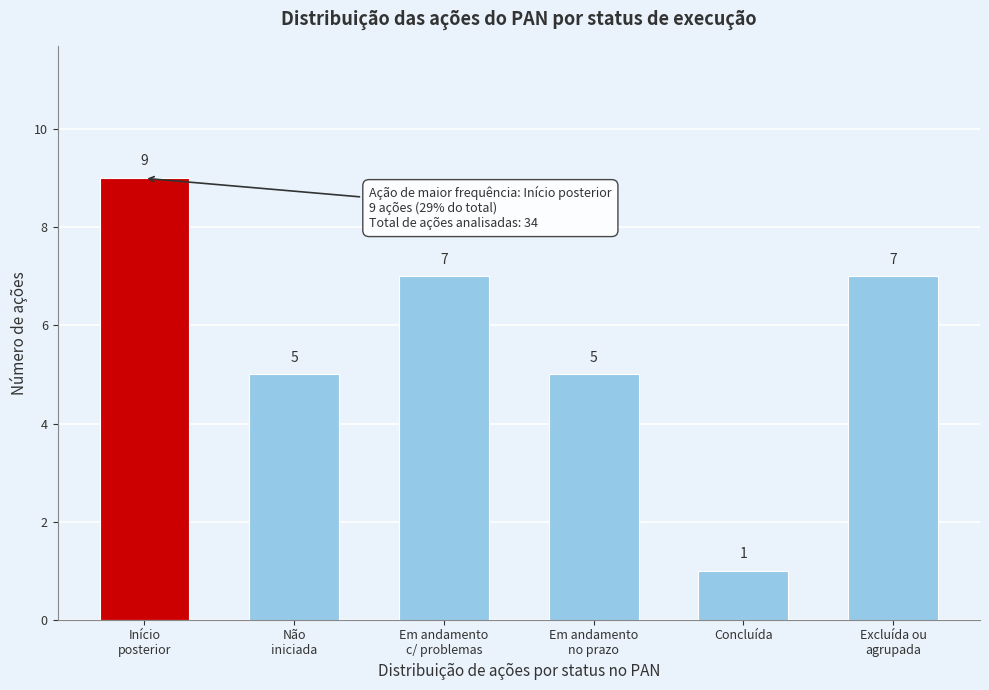

Reading left to right, what are all the values shown in this chart?

9	5	7	5	1	7